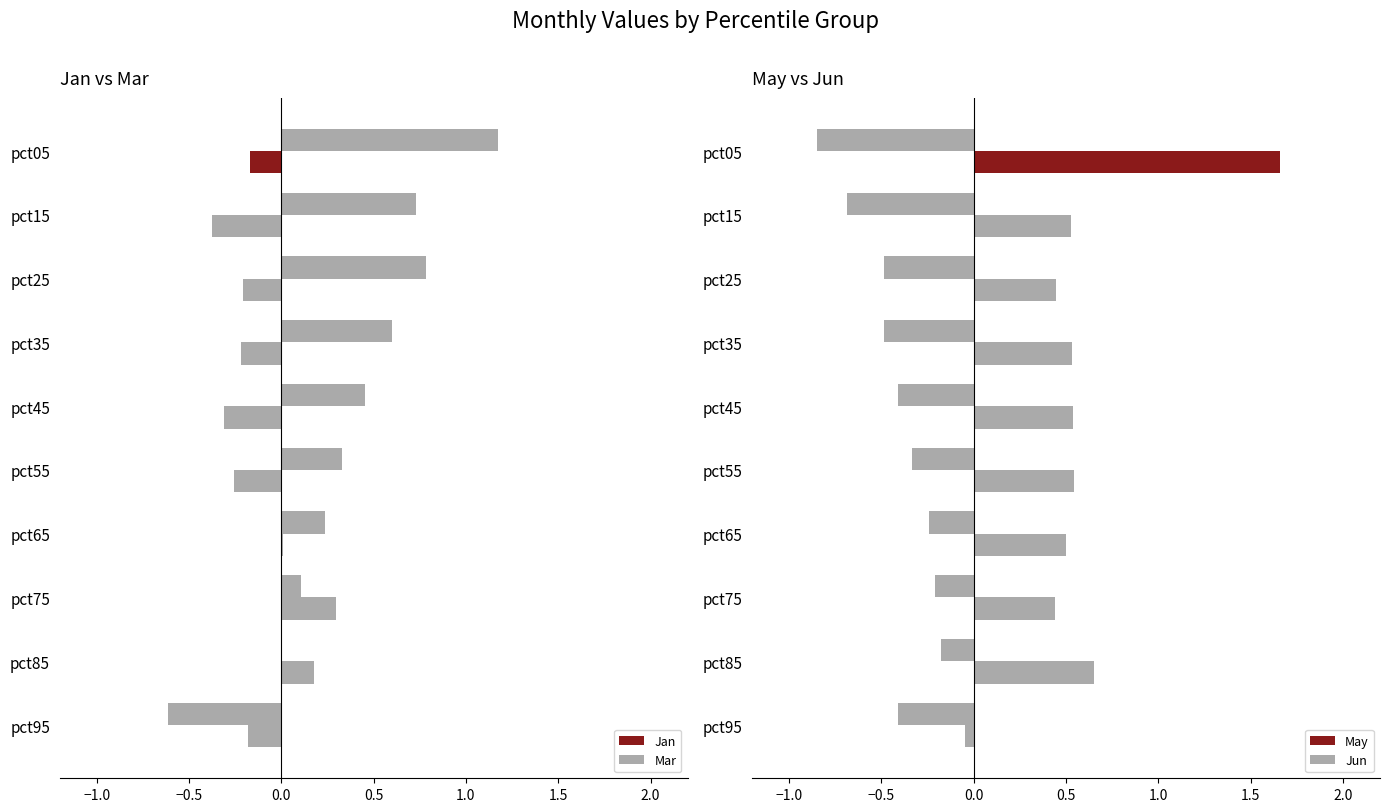

True or false: Mar has a value of 0.5 at pct45.

True